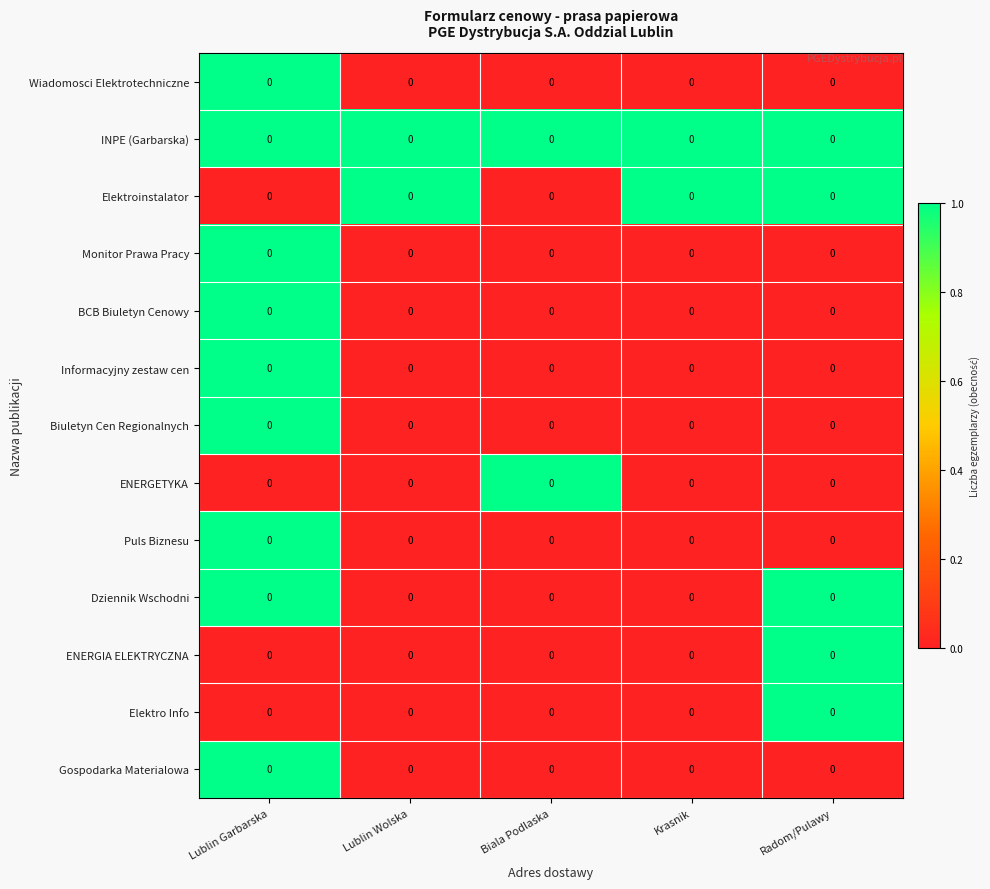

At how many categories does at least one series exceed 0?

5